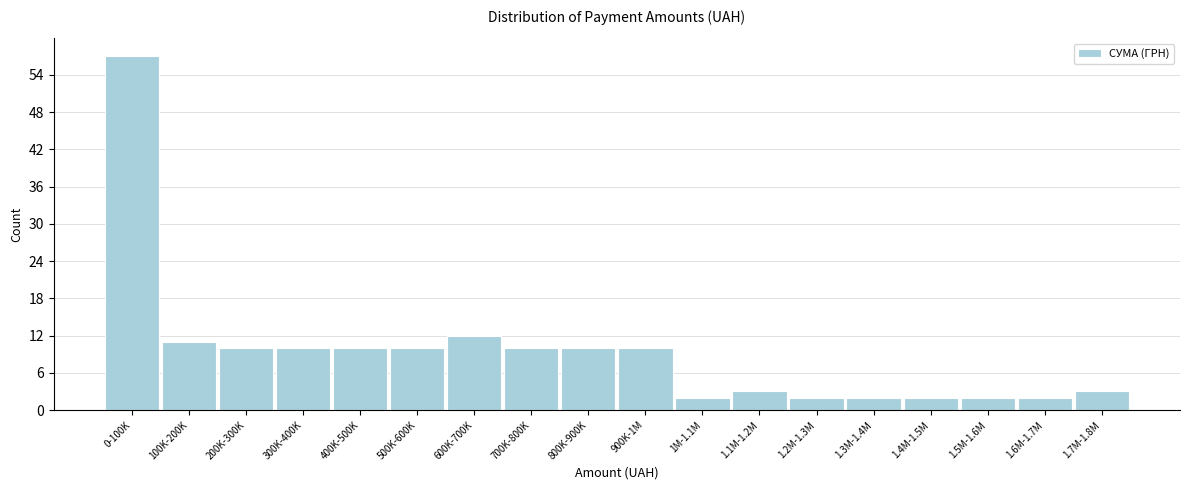

Reading right to left, transcribe all the data shown in this chart.

1.7M-1.8M=3	1.6M-1.7M=2	1.5M-1.6M=2	1.4M-1.5M=2	1.3M-1.4M=2	1.2M-1.3M=2	1.1M-1.2M=3	1M-1.1M=2	900K-1M=10	800K-900K=10	700K-800K=10	600K-700K=12	500K-600K=10	400K-500K=10	300K-400K=10	200K-300K=10	100K-200K=11	0-100K=57